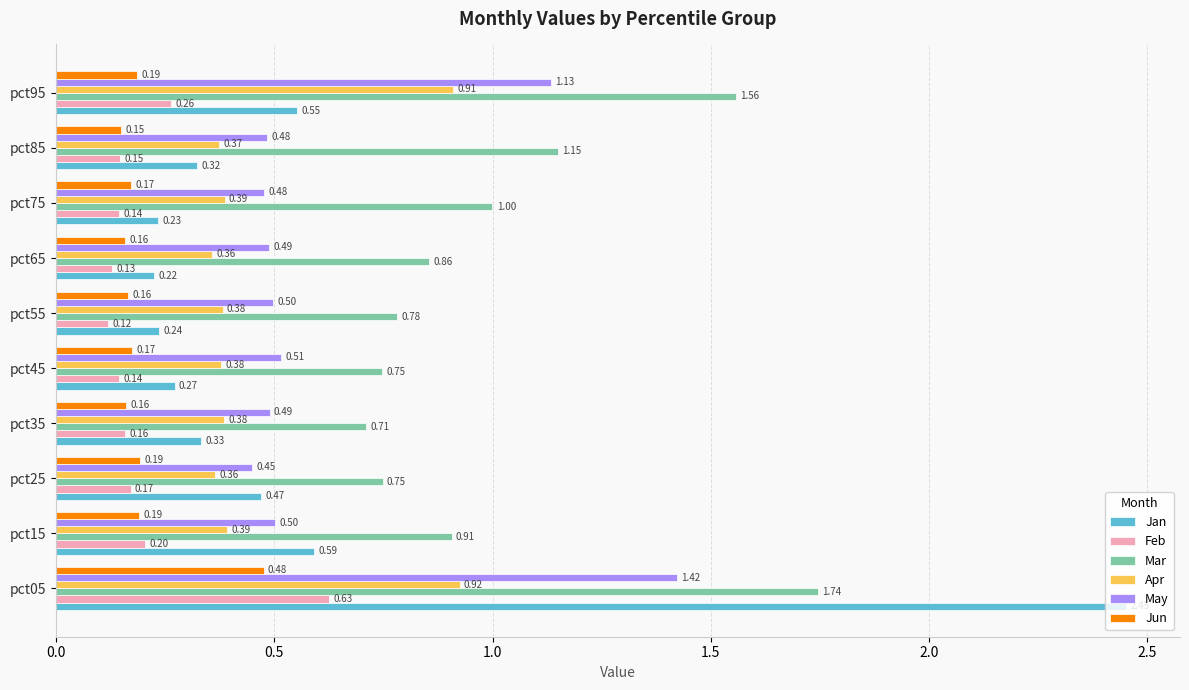

At how many categories does at least one series exceed 0?

10